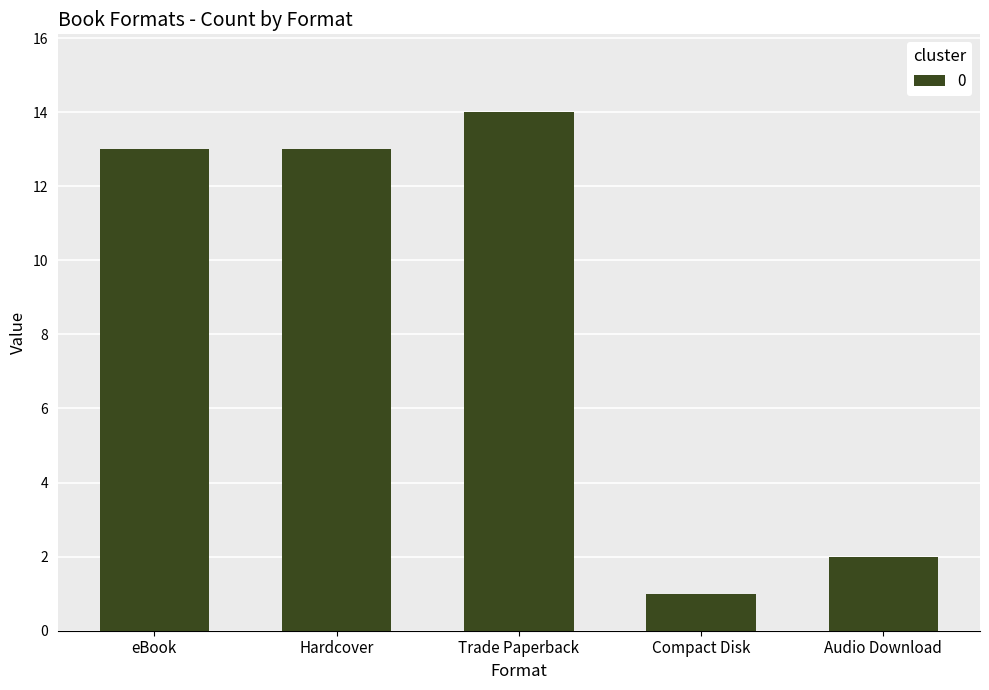

Is it true that the value at Hardcover is 17?

False